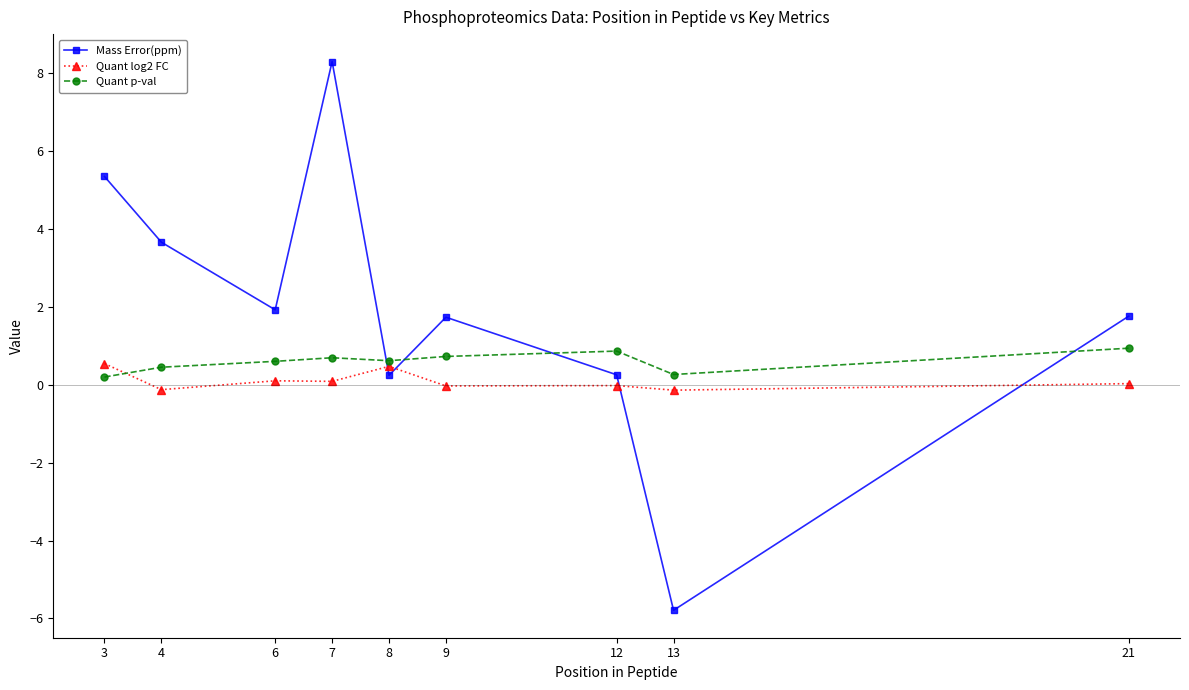

Rank the series by their average value, from lowest to highest.

Quant log2 FC, Quant p-val, Mass Error(ppm)